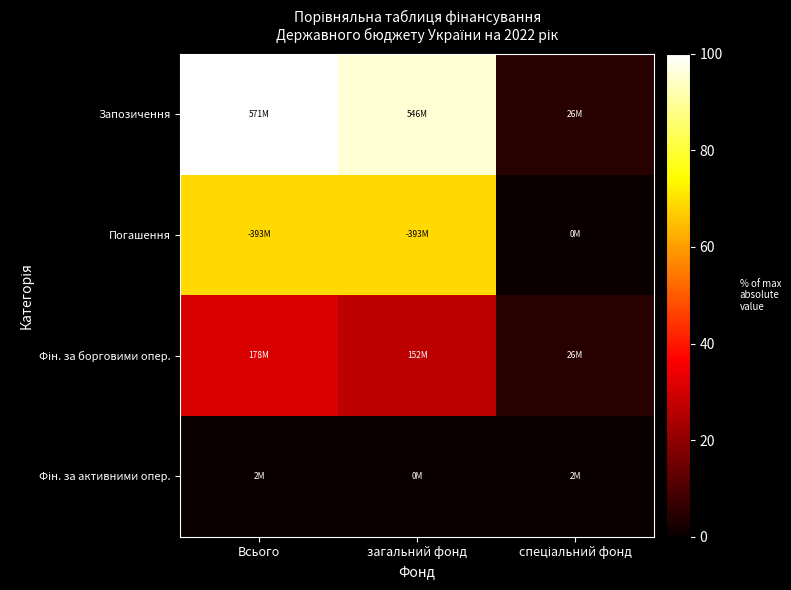

At how many categories does at least one series exceed 92?

2